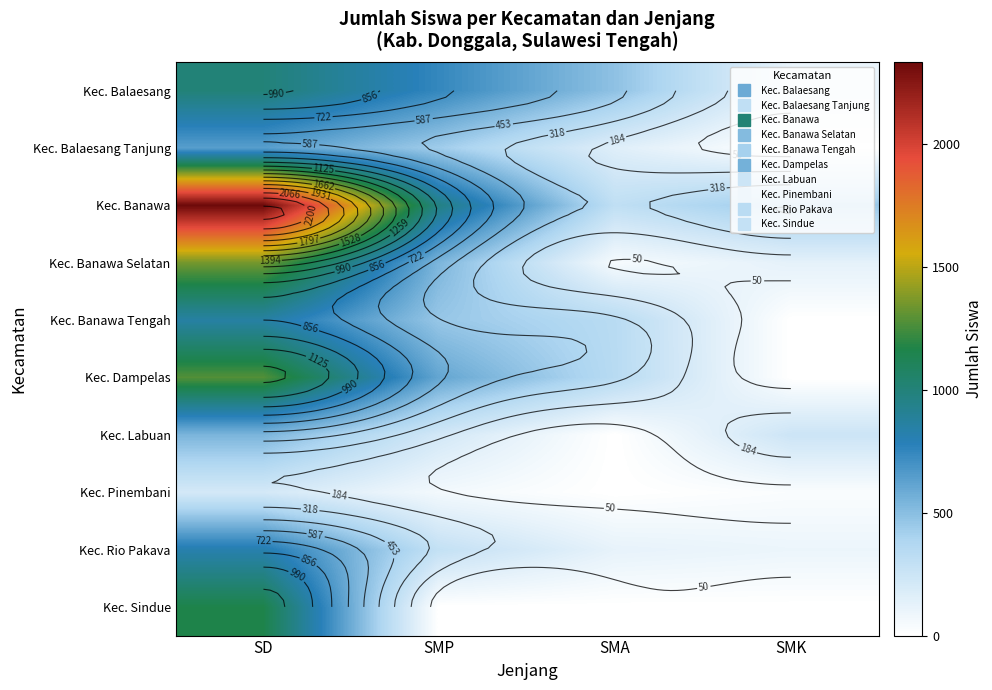

Which has a higher value, SD or SMK?

SD